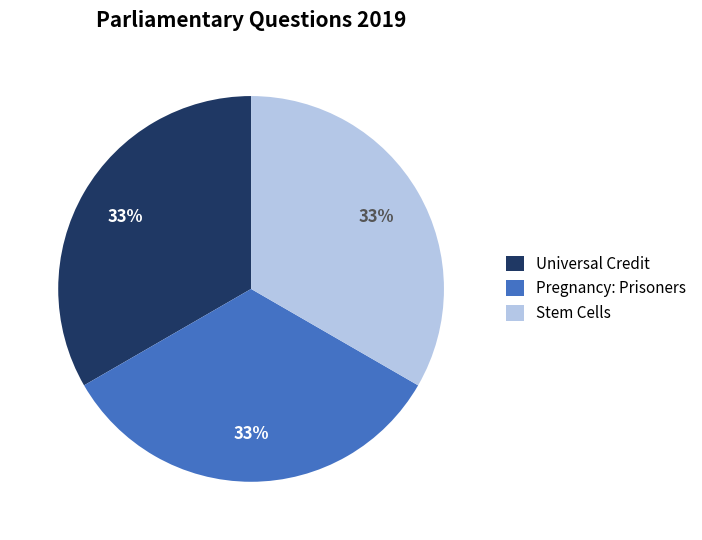

To the nearest percent, what is the combined percentage of Stem Cells and Universal Credit?

67%